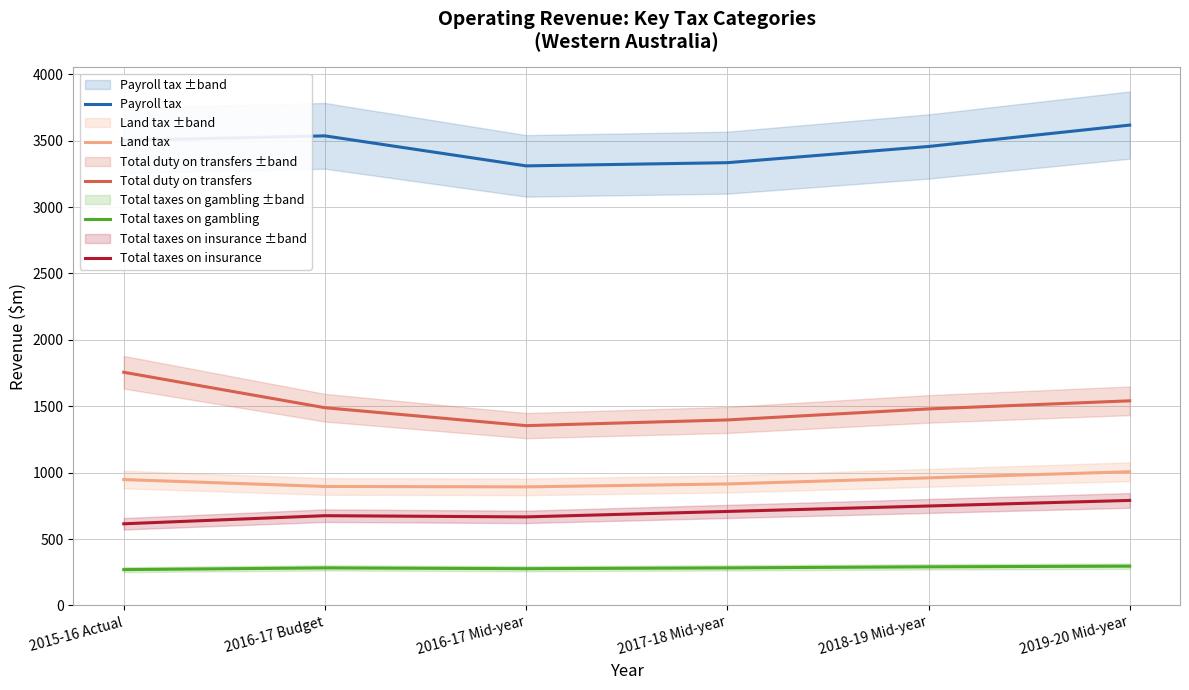

True or false: Total duty on transfers and Total taxes on gambling cross at least once.

False